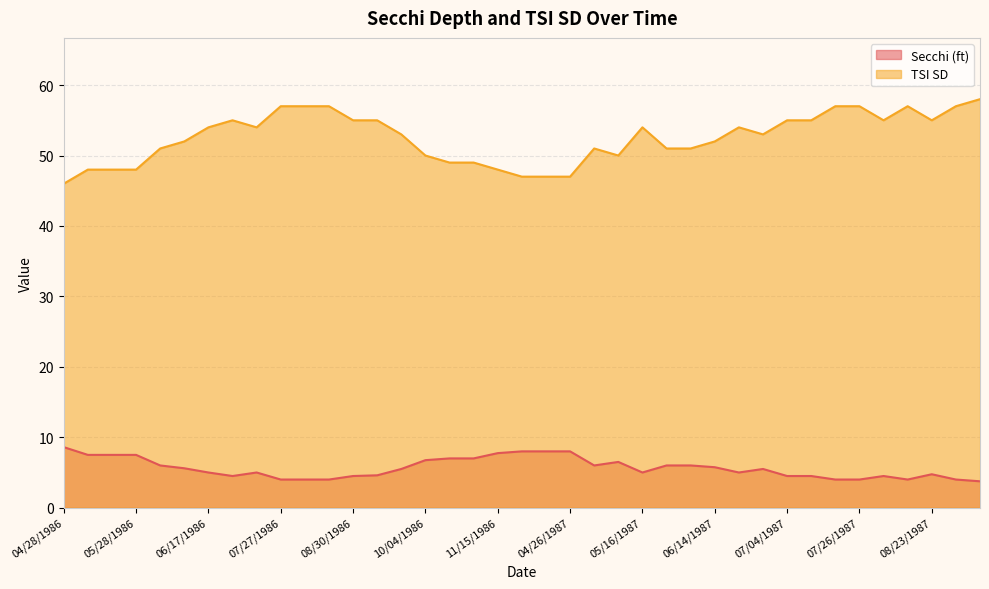

Where is the first local minimum for TSI SD?

07/20/1986